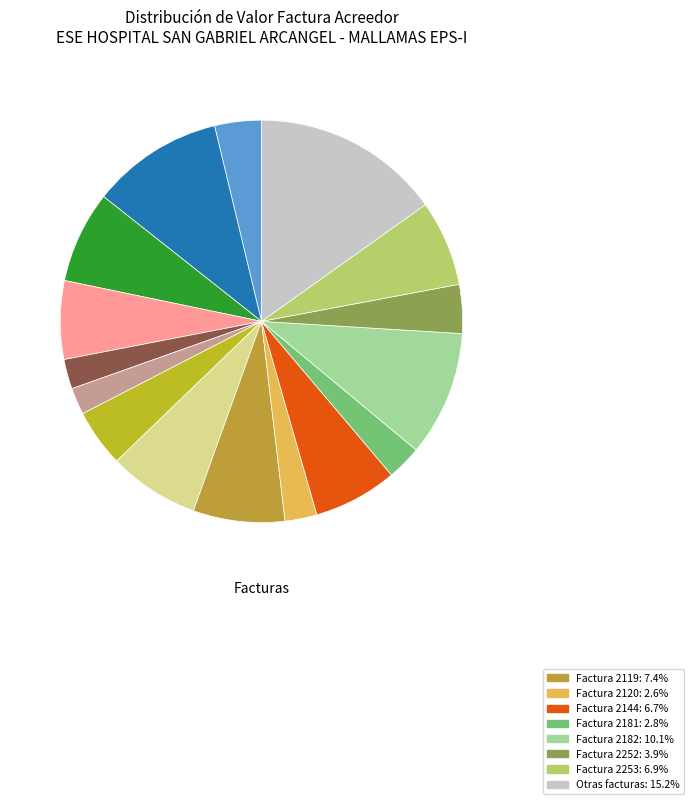

Count the number of slices in the pie.

16